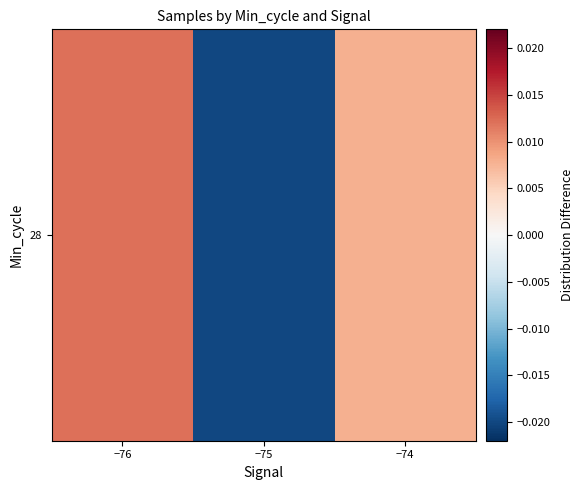

At which label does the data first exceed 0?

−76